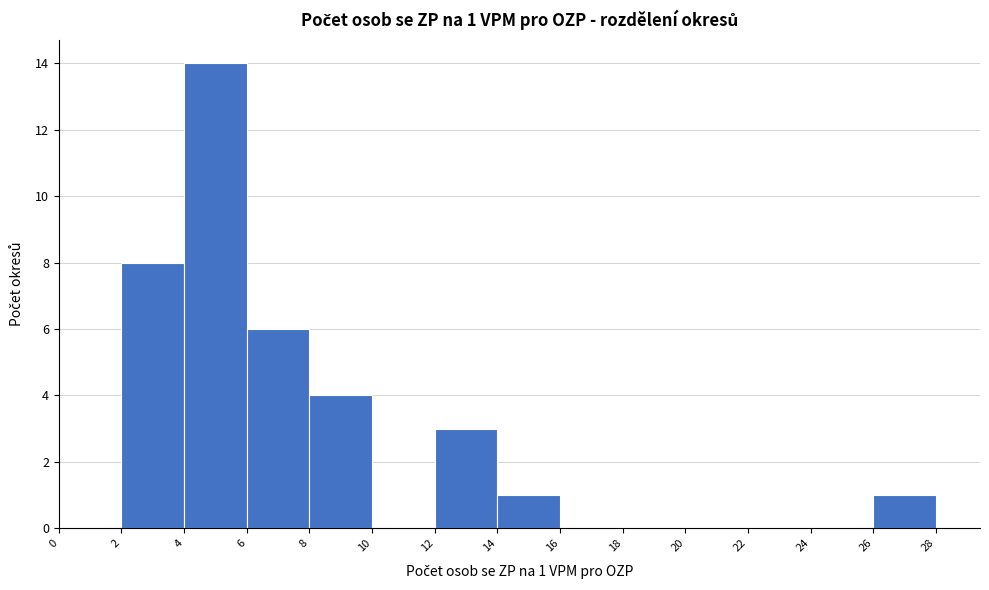

Which range on the x-axis has the tallest bar?

4 to 6